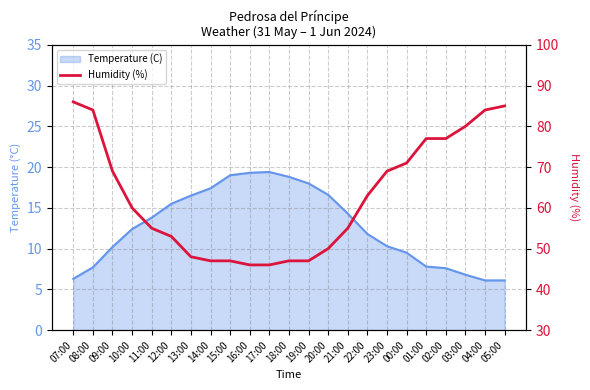

What is the change in value from 23:00 to 05:00?

+16